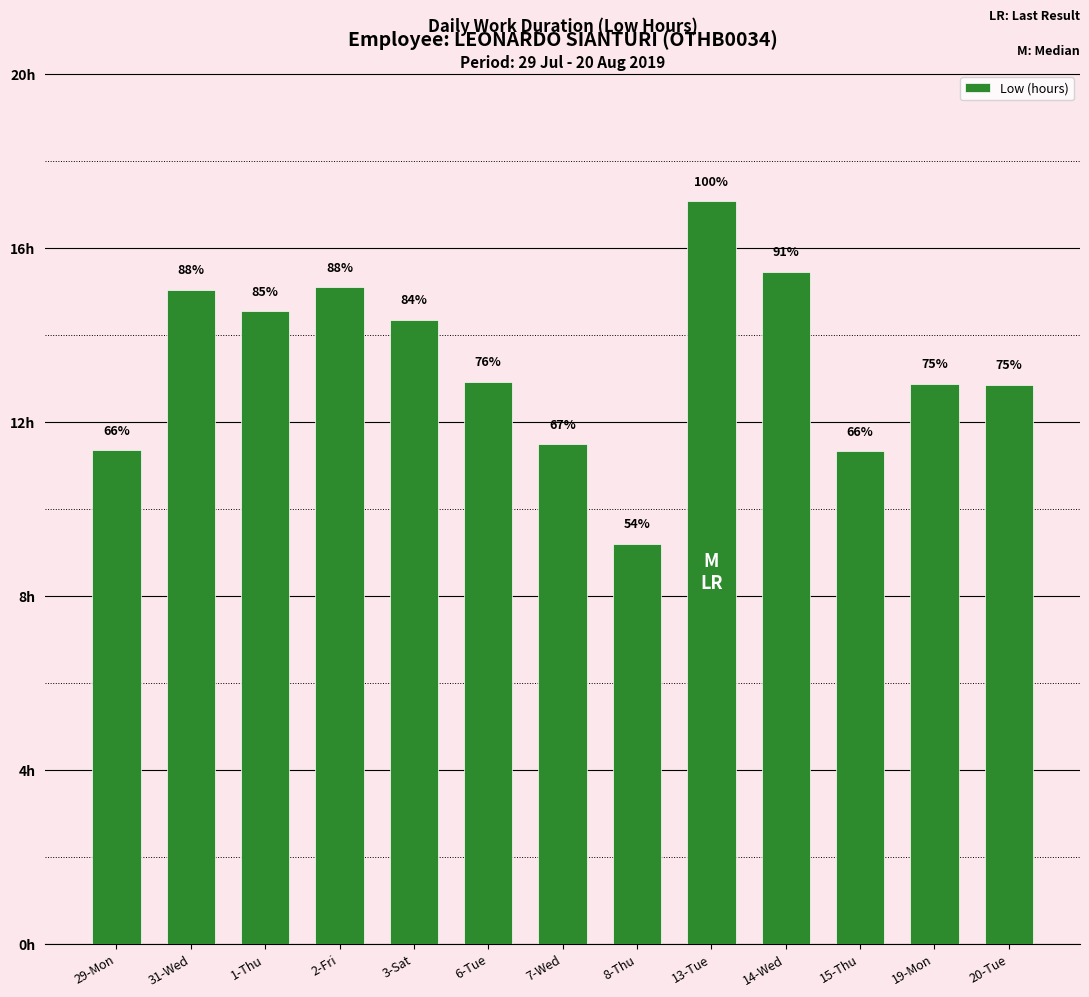

Where is the data nearest to the value 13?

6-Tue